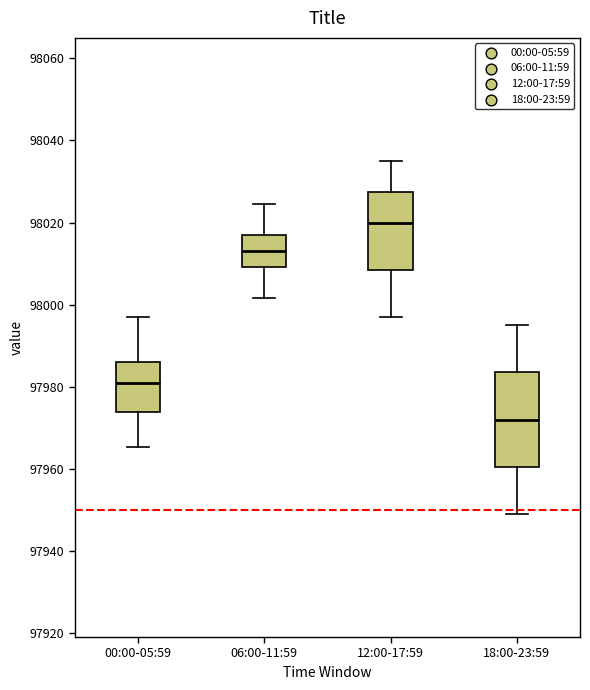

Which box is the tallest, from its lower edge to its upper edge?

18:00-23:59